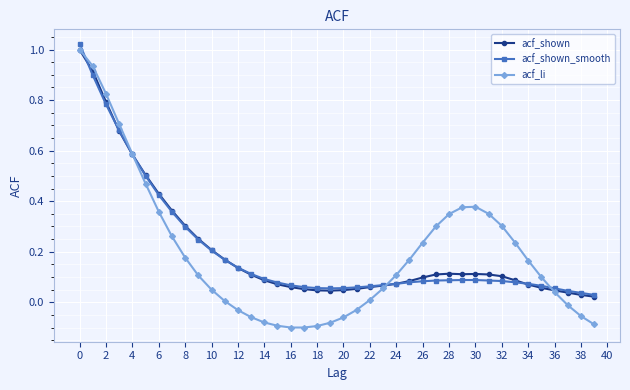

Which series has the widest spread of values?

acf_li